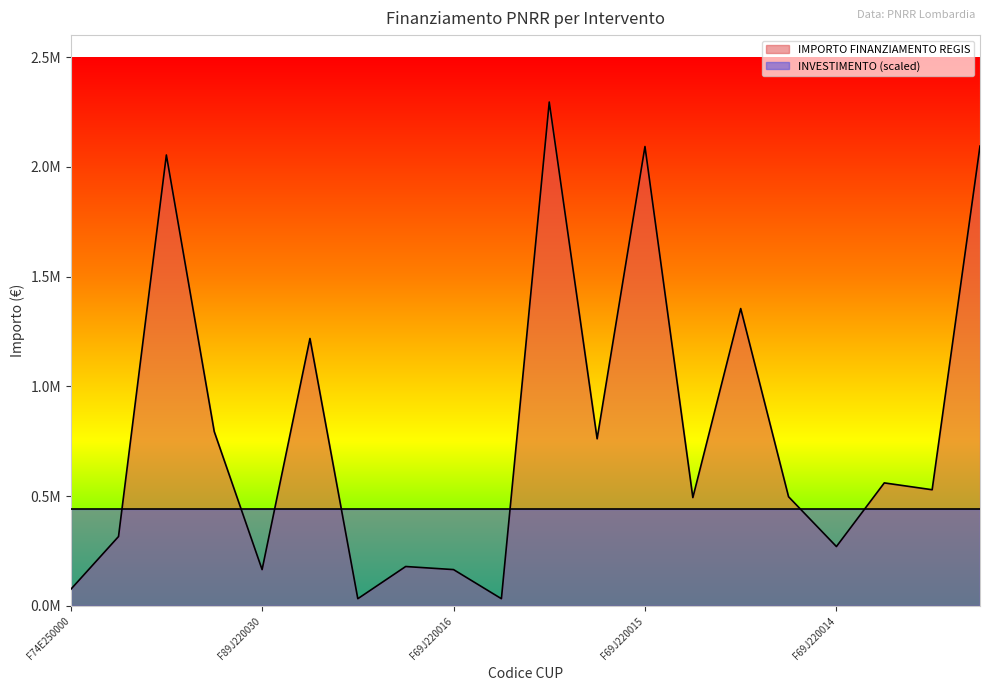

What is the average value?

799170.5